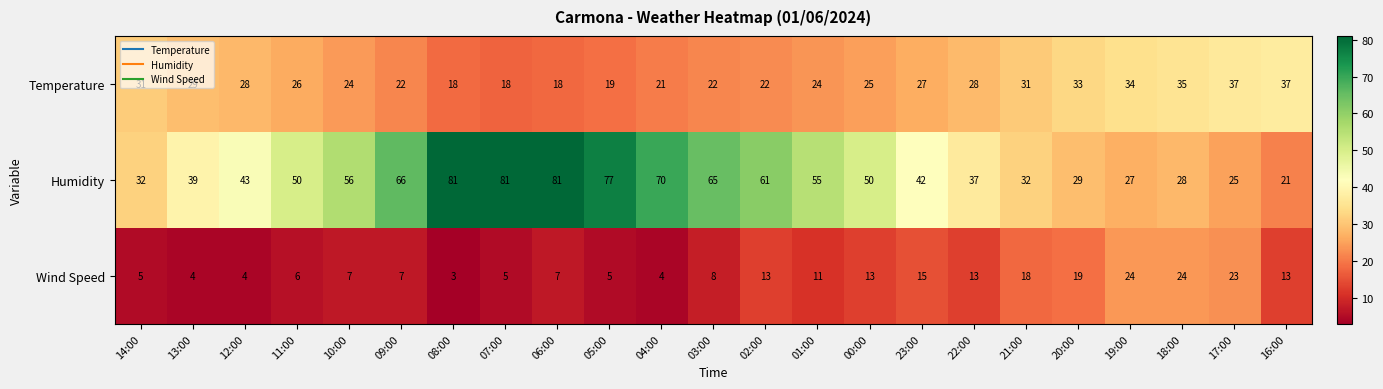

What is the sum of the Temperature values at 12:00 and 20:00?

61